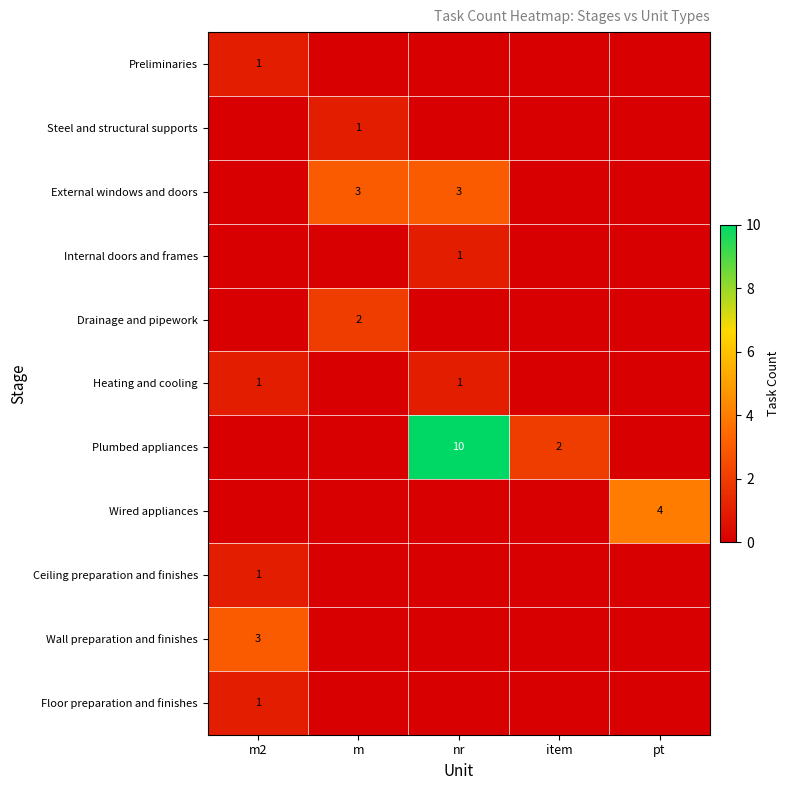

What is the total value across all series at nr?

15